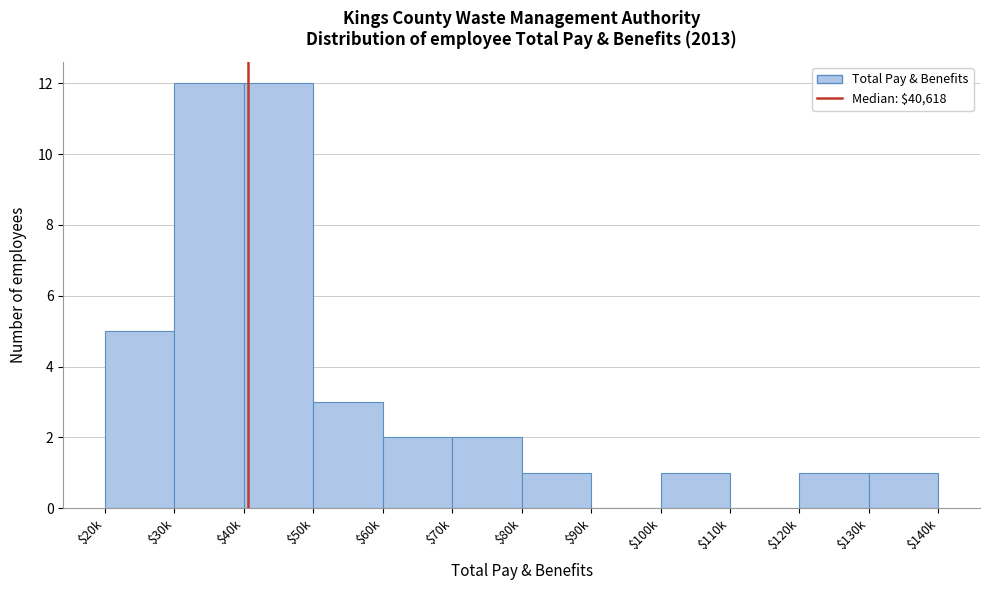

Where is the data nearest to the value 6?

$20k